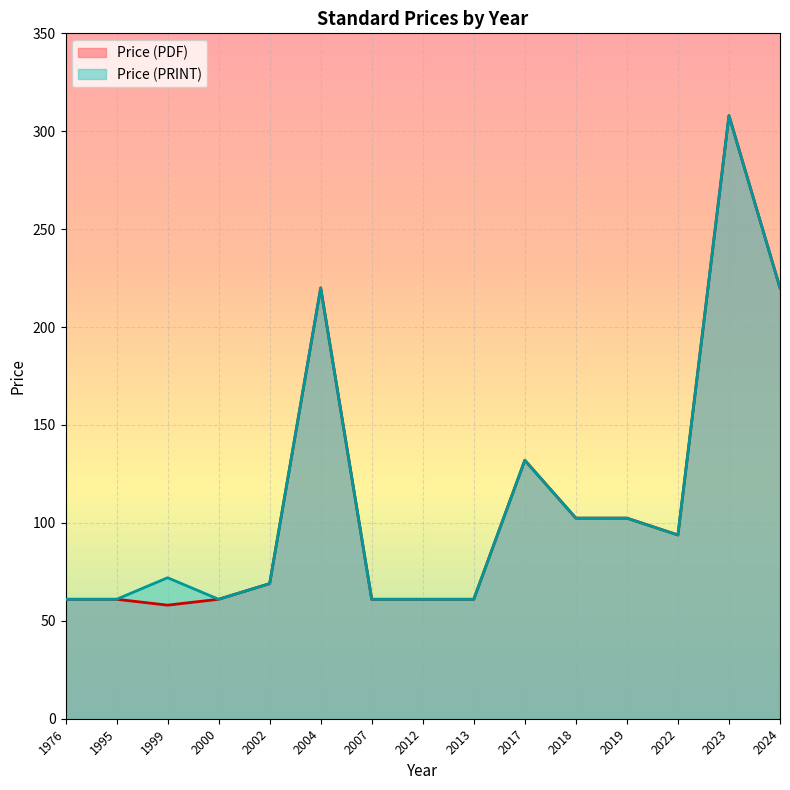

At how many categories does at least one series exceed 267?

1